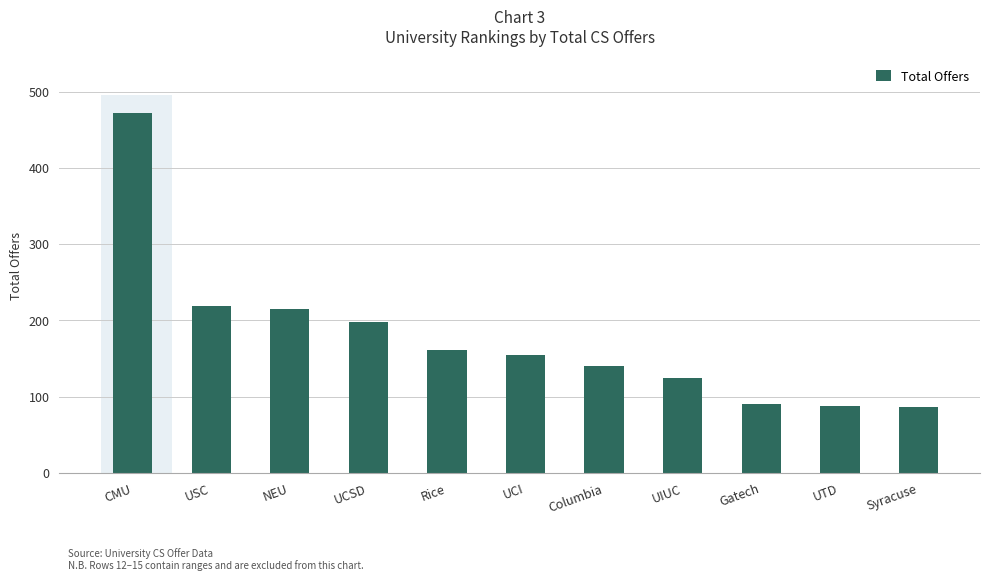

What is the difference between the maximum and minimum values?

385